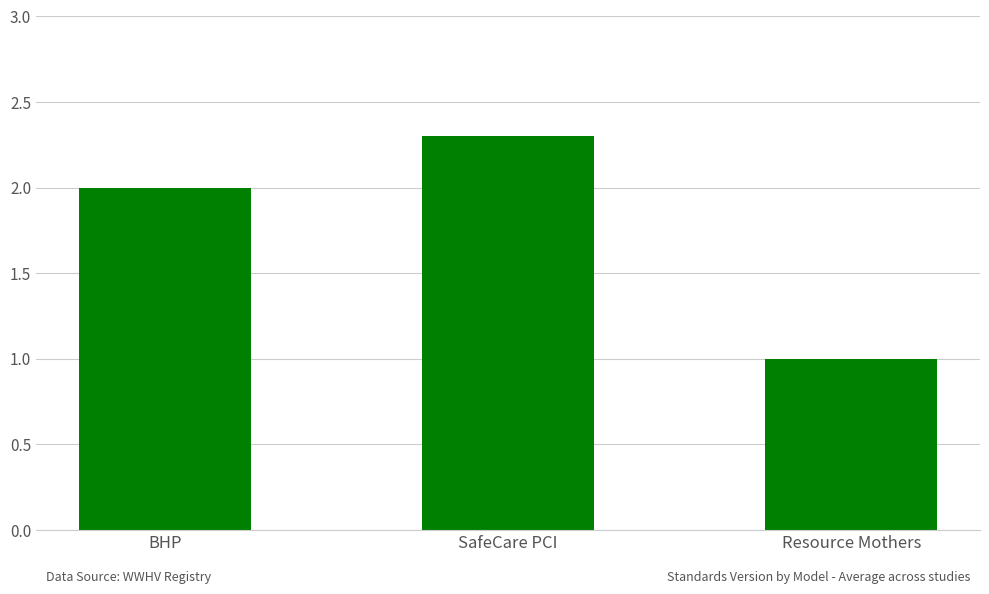

What position from the left is SafeCare PCI?

2